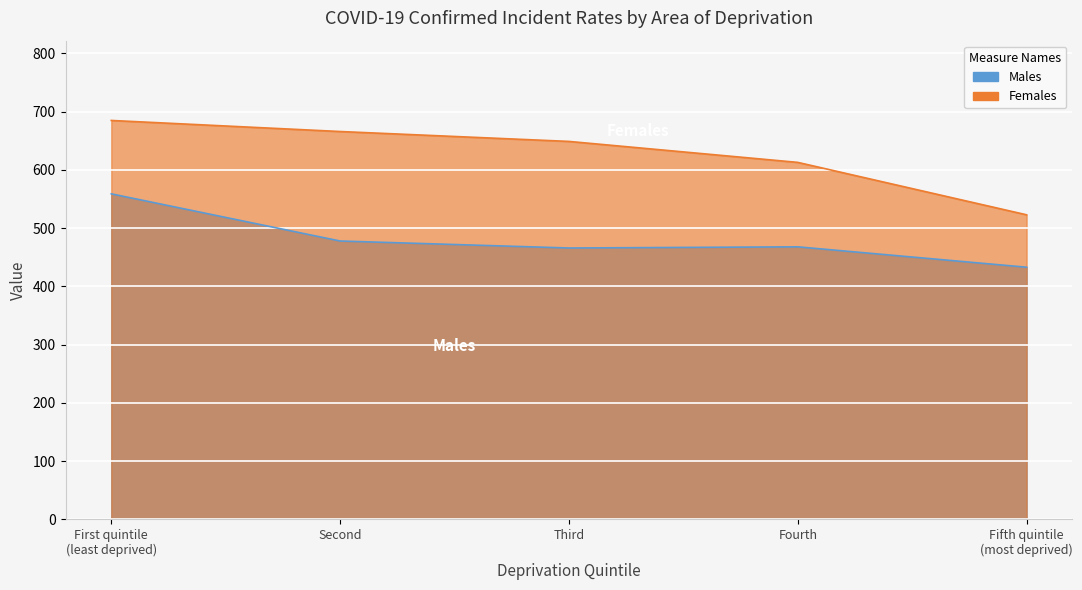

How many interior local valleys does the Males series have?

1